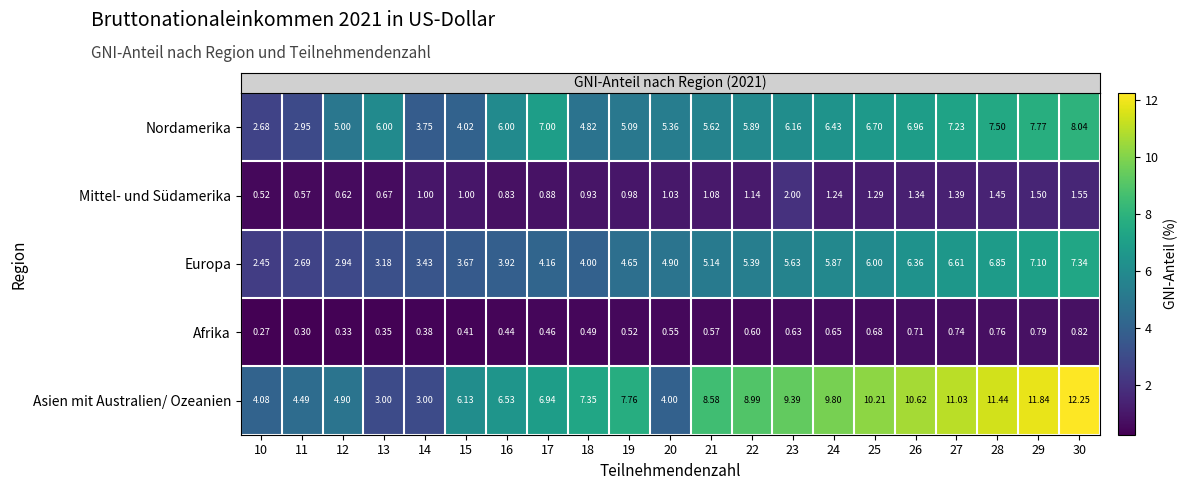

Which series has the largest total across all categories?

Asien mit Australien/ Ozeanien